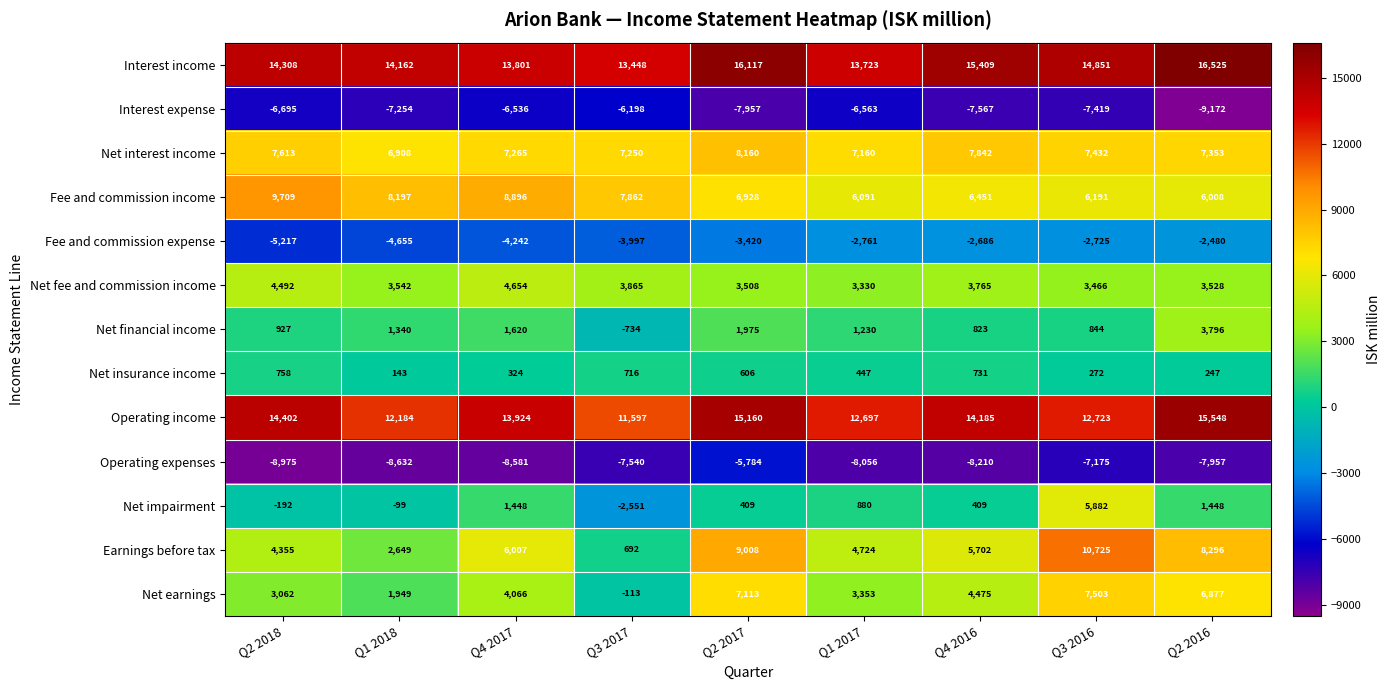

True or false: Operating income has a value of 19547 at Q4 2017.

False